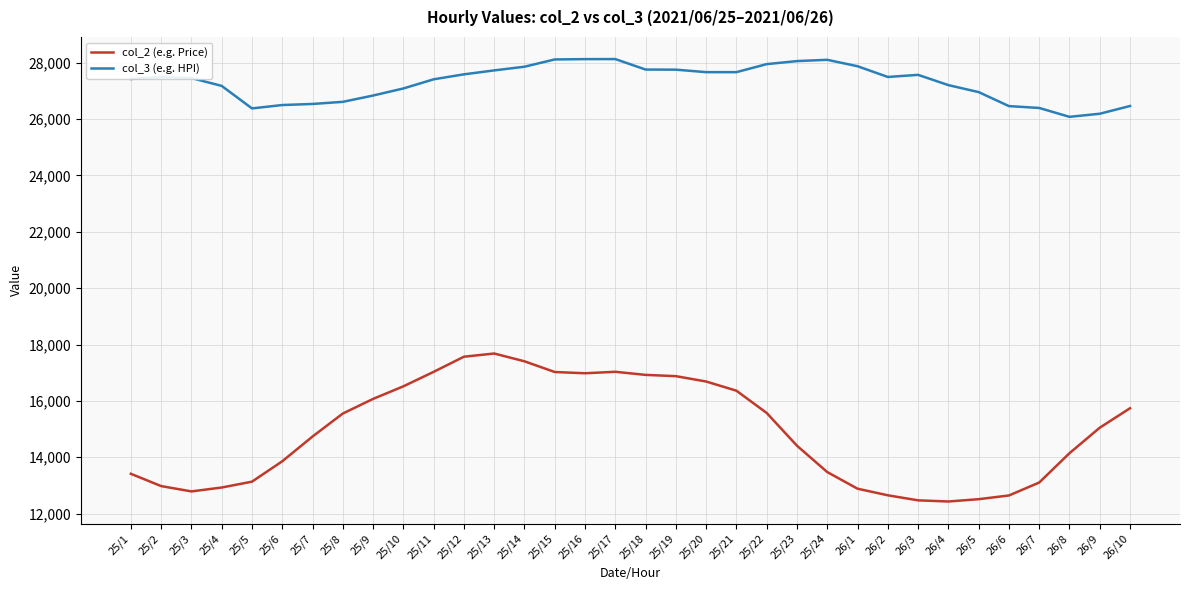

What position from the left is 25/4?

4